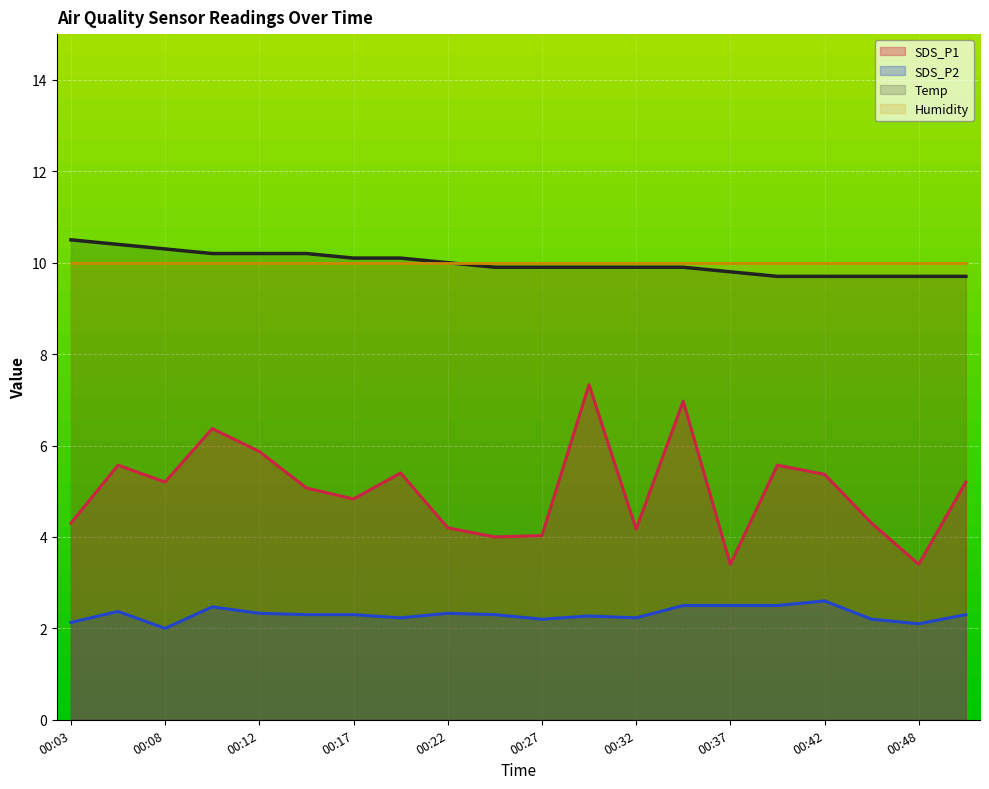

Which series has the largest range (max minus min)?

SDS_P1